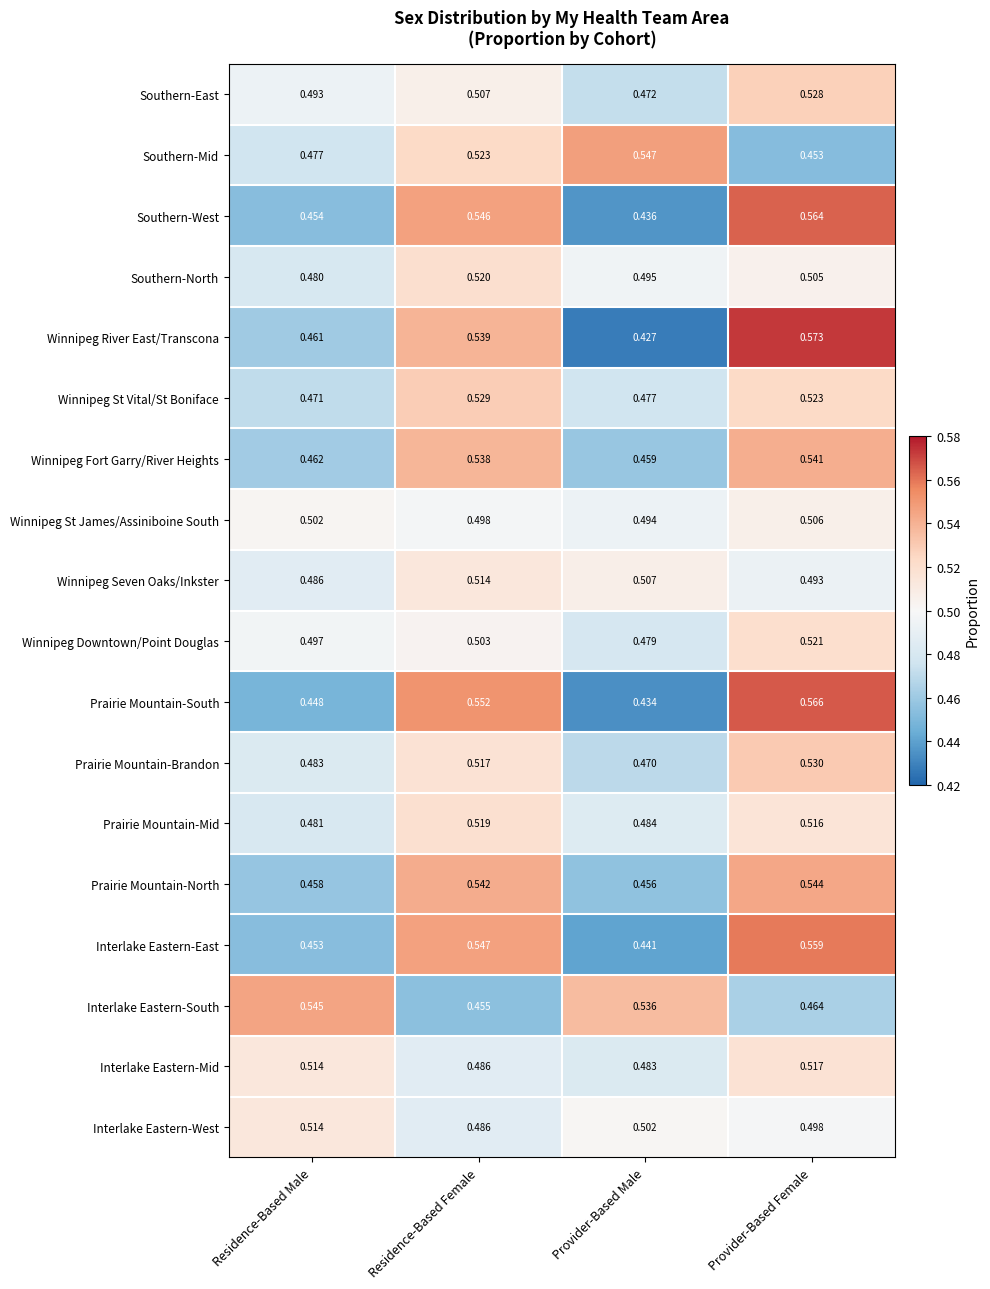

At which label is Prairie Mountain-Brandon closest to 0?

Provider-Based Male